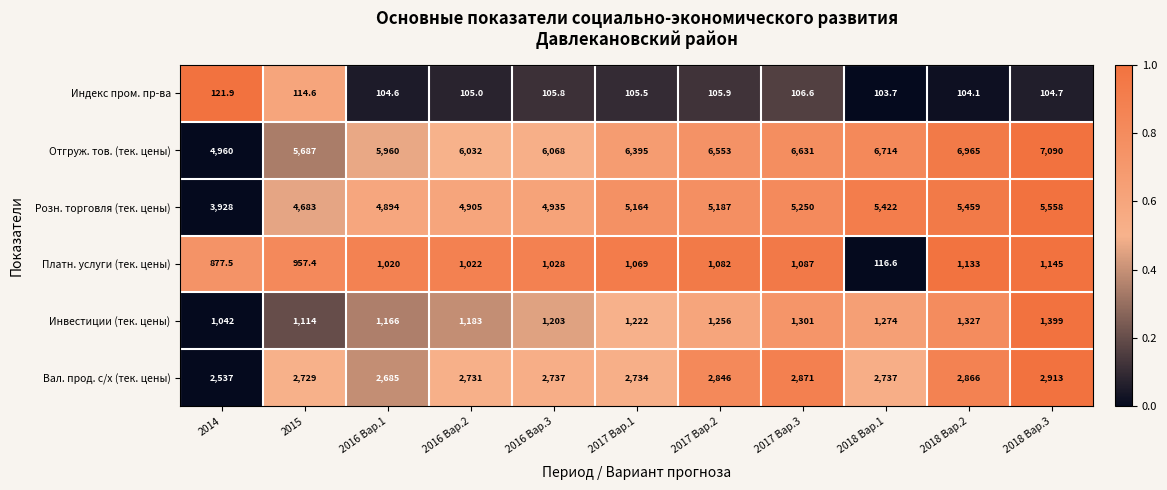

What is the spread (max minus min) of values at 2018 Вар.3?

6985.3